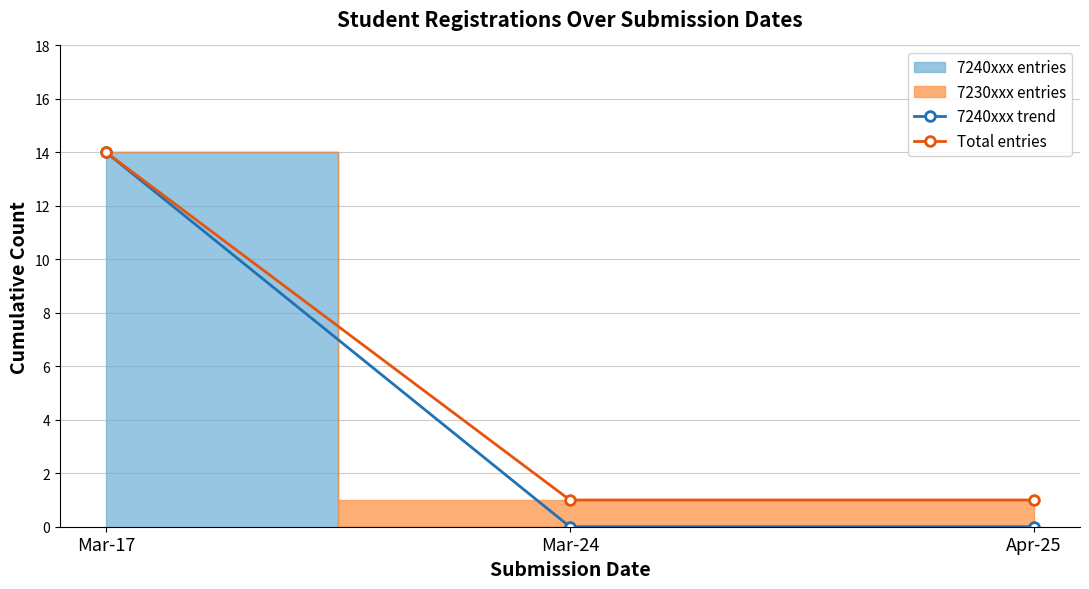

True or false: Total entries has a value of 1 at Mar-24.

False